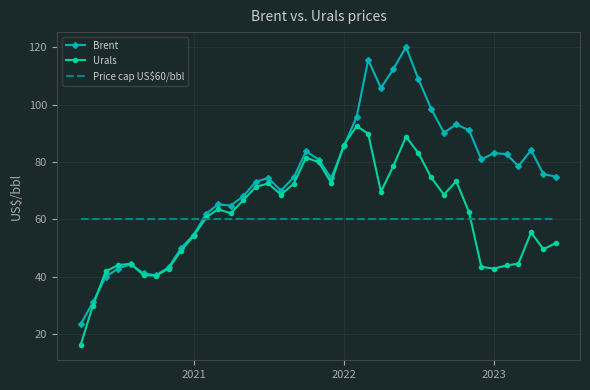

Which series has the largest total across all categories?

Brent